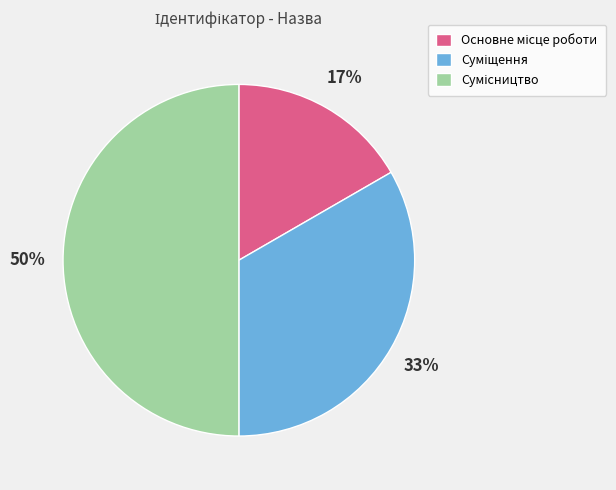

To the nearest percent, what is the average slice percentage?

33%